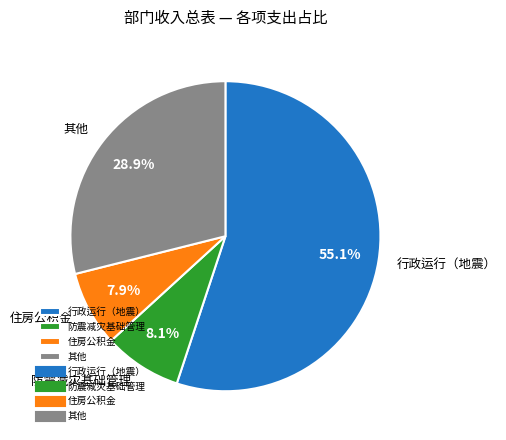

Which category has the biggest portion of the pie?

行政运行（地震）